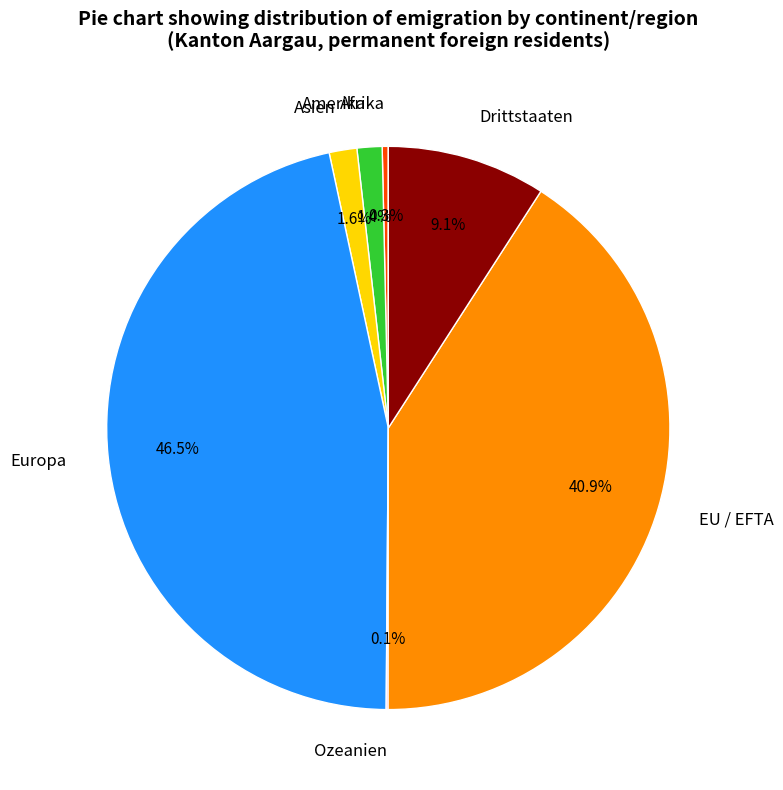

What percentage is NOT represented by Amerika?

98.6%